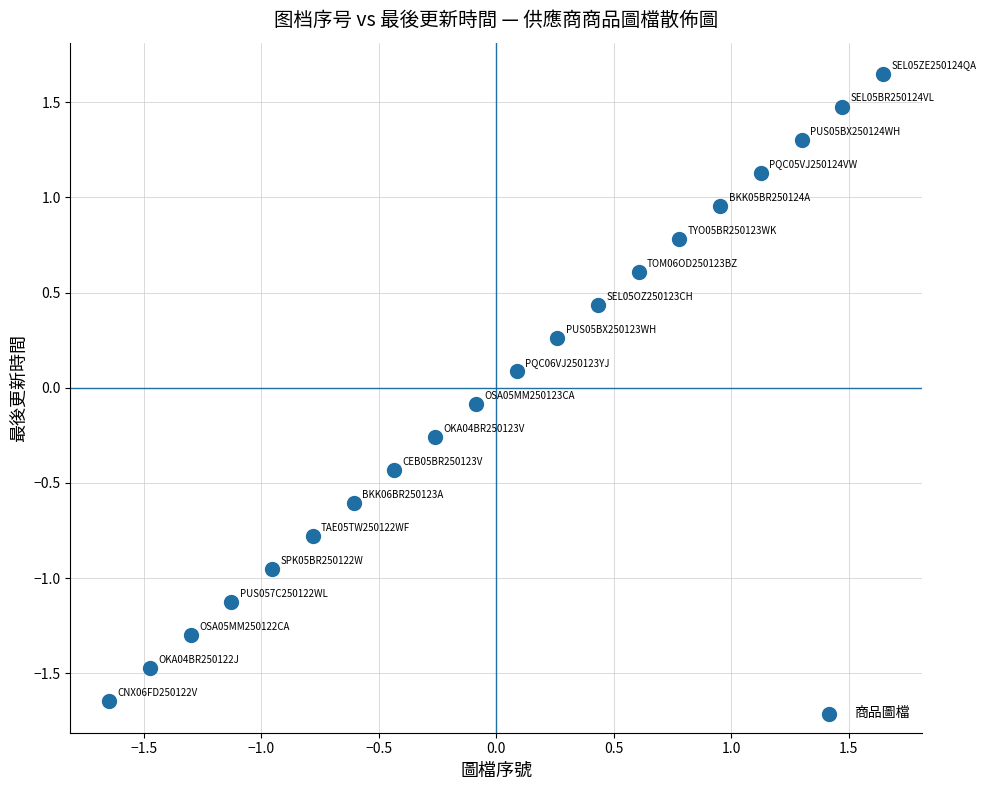

What is the range of X values (max minus min)?

3.3